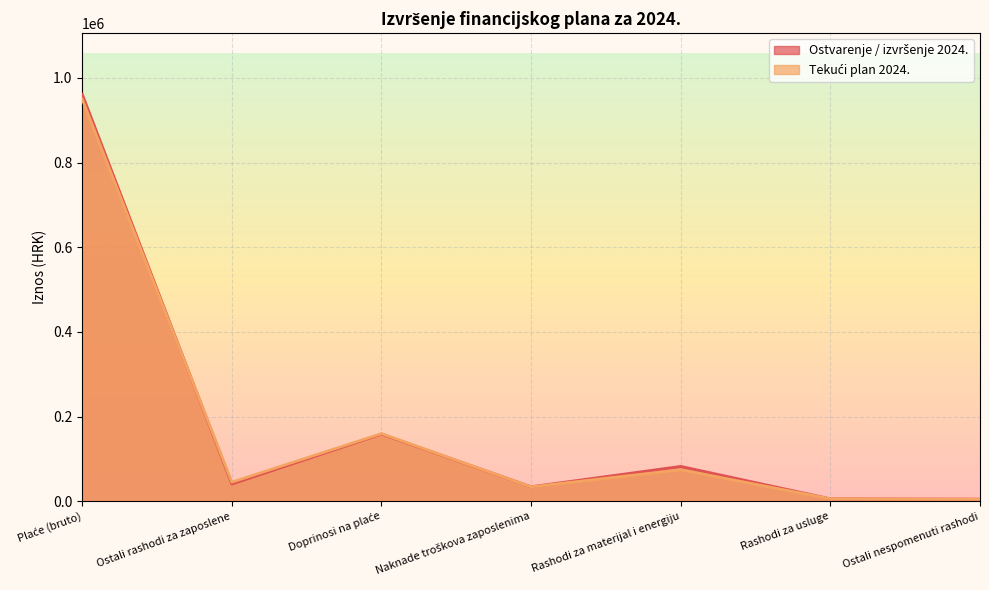

What are all the series names shown in the legend?

Ostvarenje / izvršenje 2024., Tekući plan 2024.